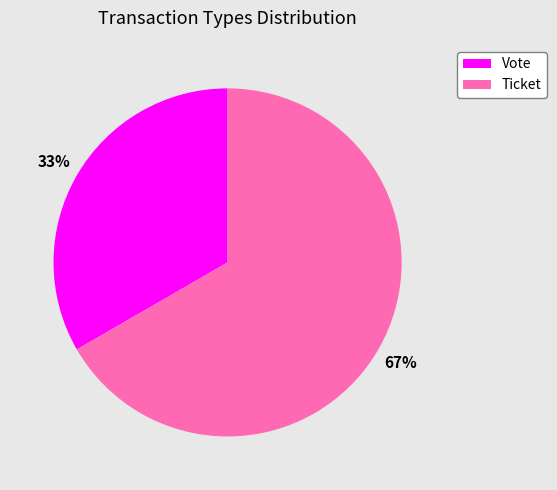

Rank the categories by value from lowest to highest.

Vote, Ticket